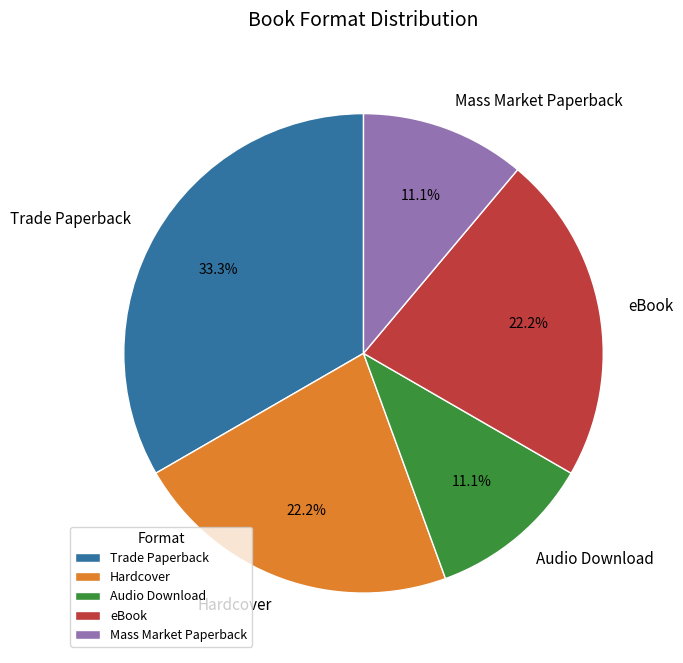

Approximately how many times larger is the value at Mass Market Paperback compared to Audio Download?

1.0